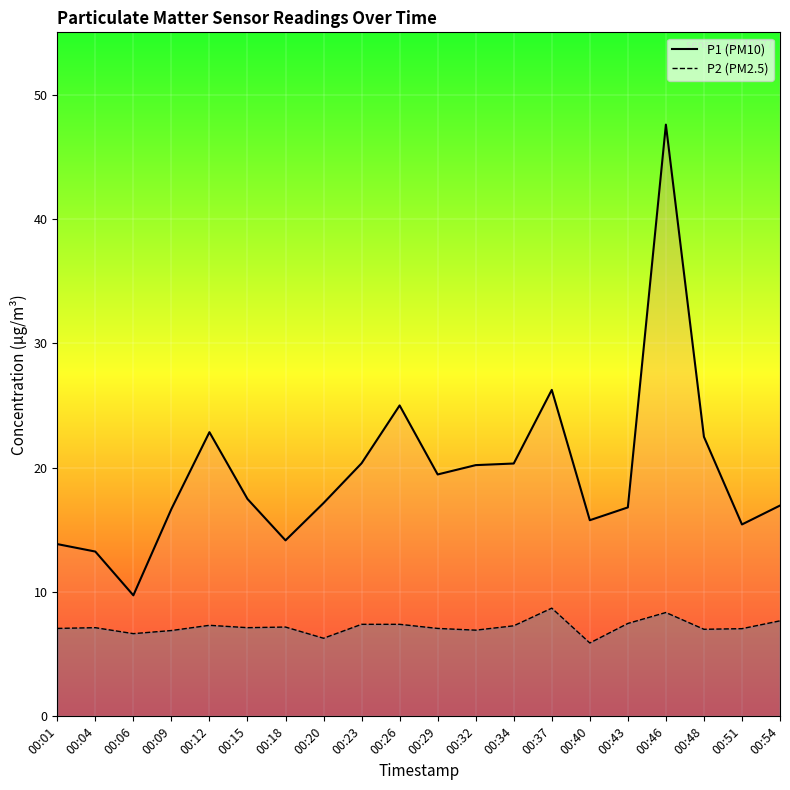

What is the difference between the P1 values at 00:37 and 00:46?

21.3